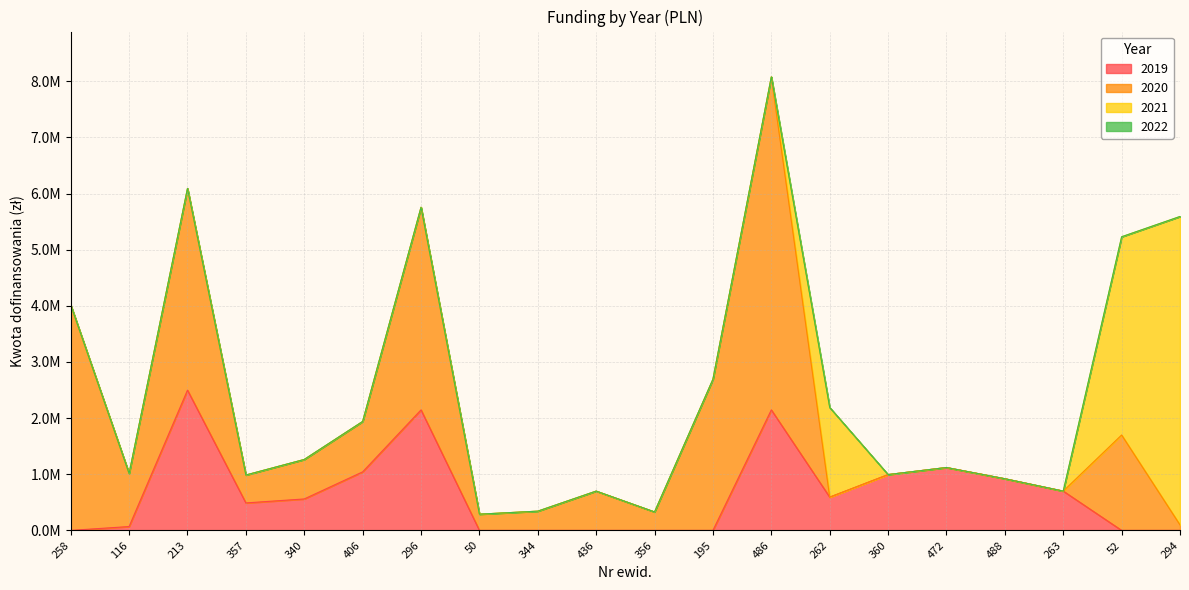

Does the chart display data point markers on the line(s)?

No